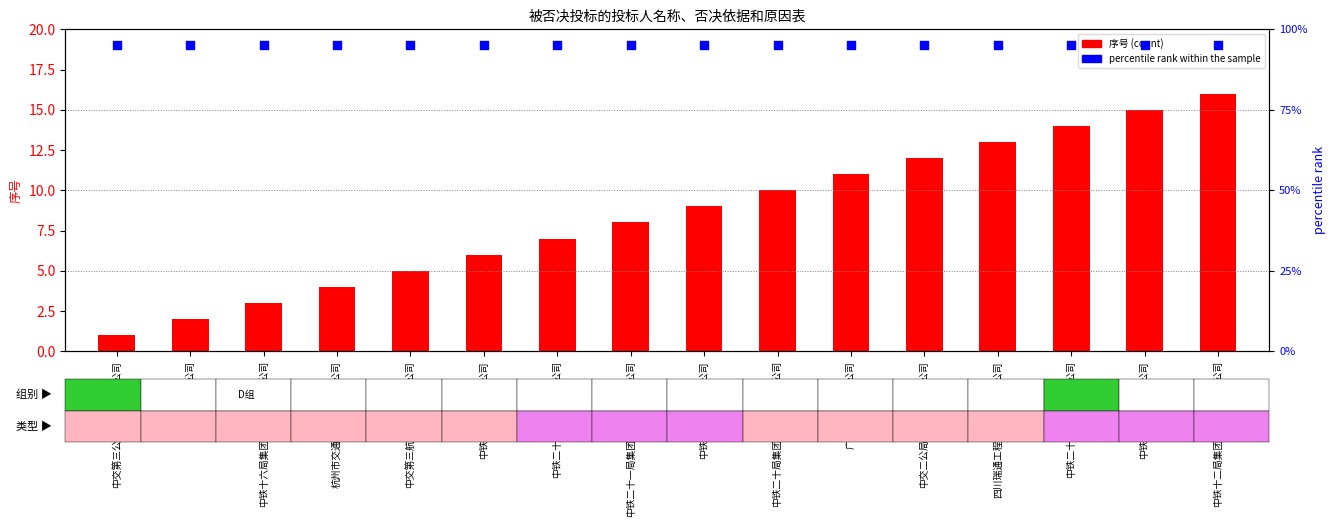

Which series reaches the maximum Y coordinate?

percentile rank within the sample